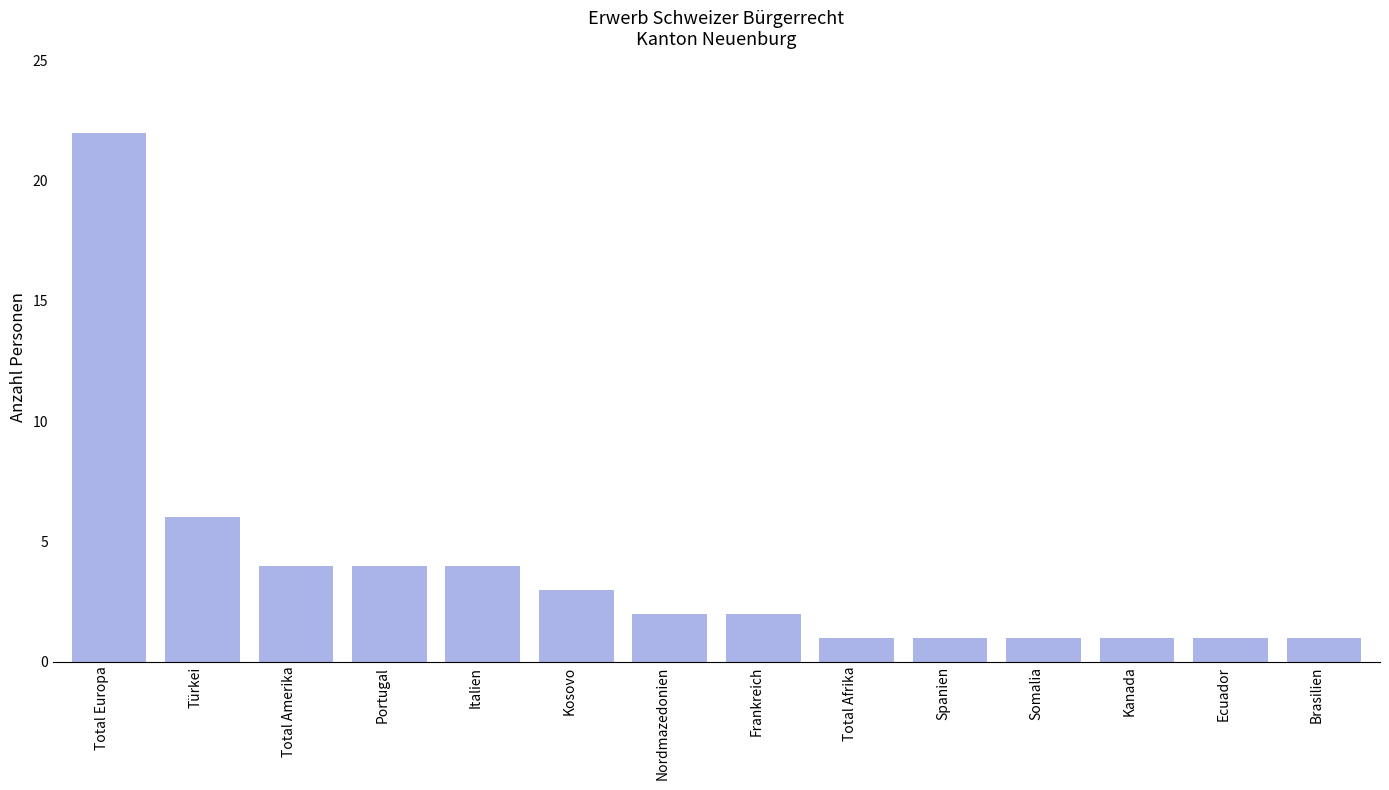

Which has a higher value, Türkei or Somalia?

Türkei